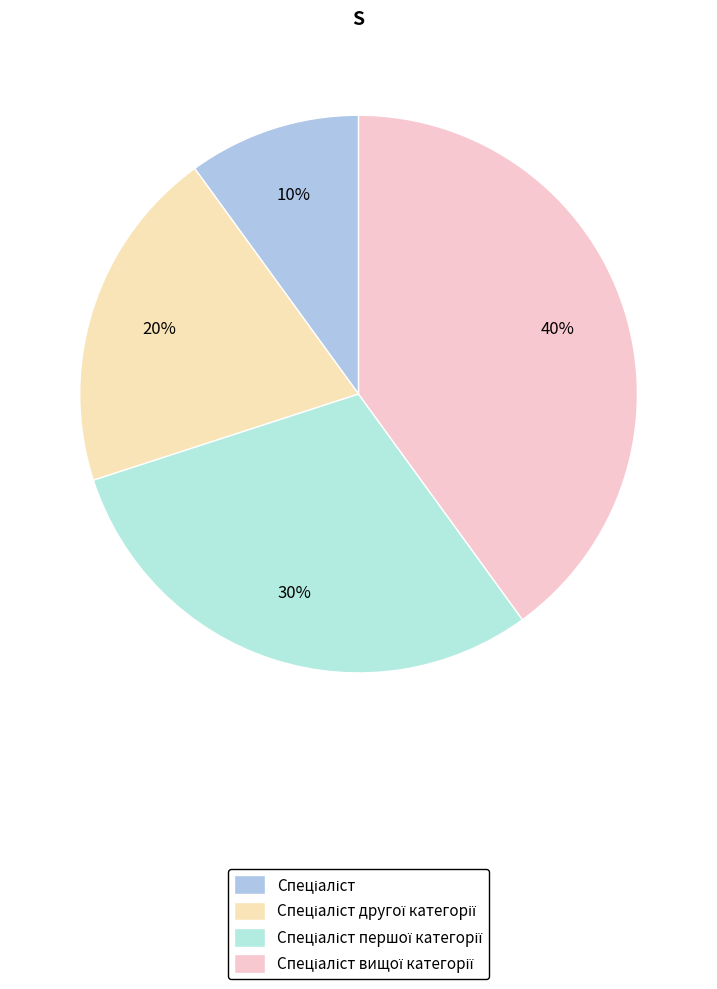

Is the sum of Спеціаліст and Спеціаліст вищої категорії greater than half?

No